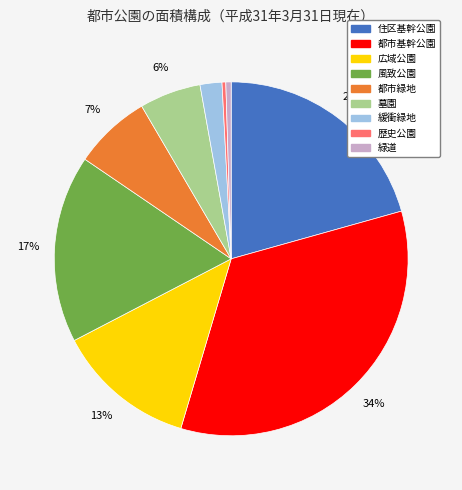

Does any single category account for the majority?

No